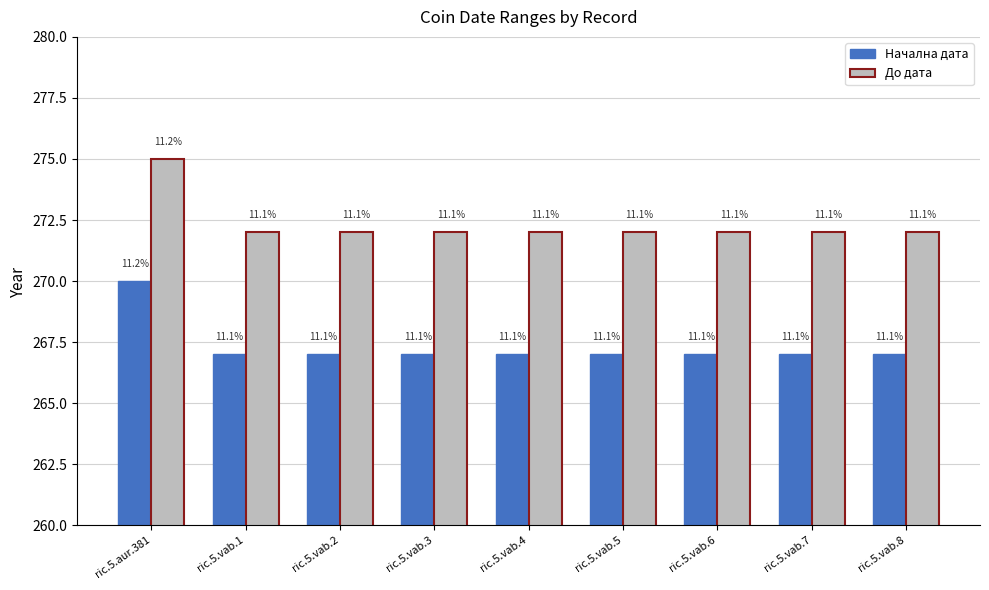

At how many categories does at least one series exceed 267?

9